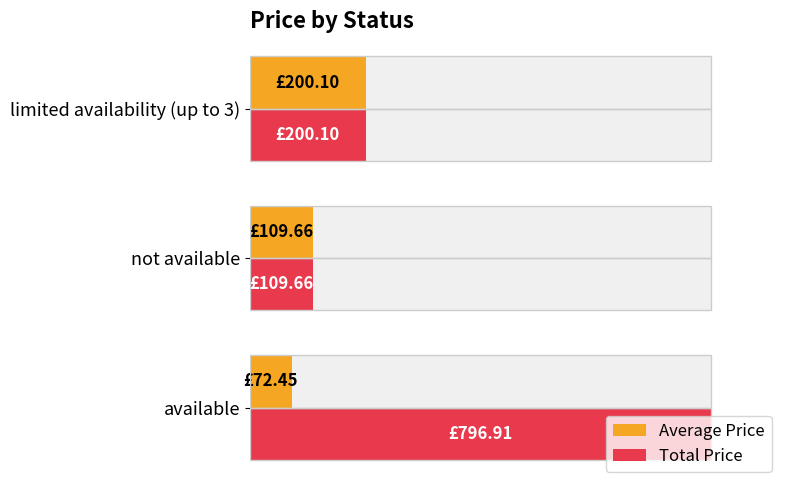

List the series in order of their peak value, highest first.

Total Price, Average Price